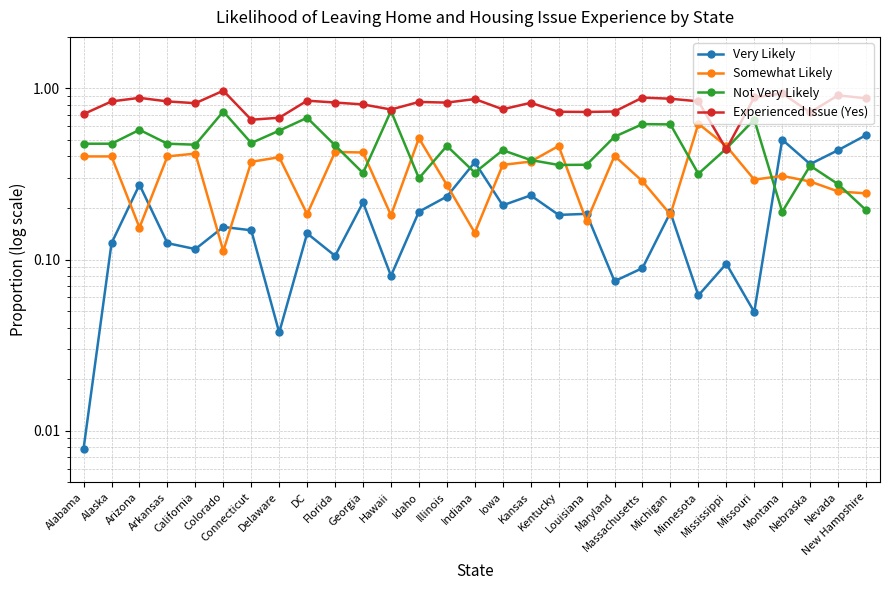

True or false: Experienced Issue (Yes) and Very Likely cross at least once.

False